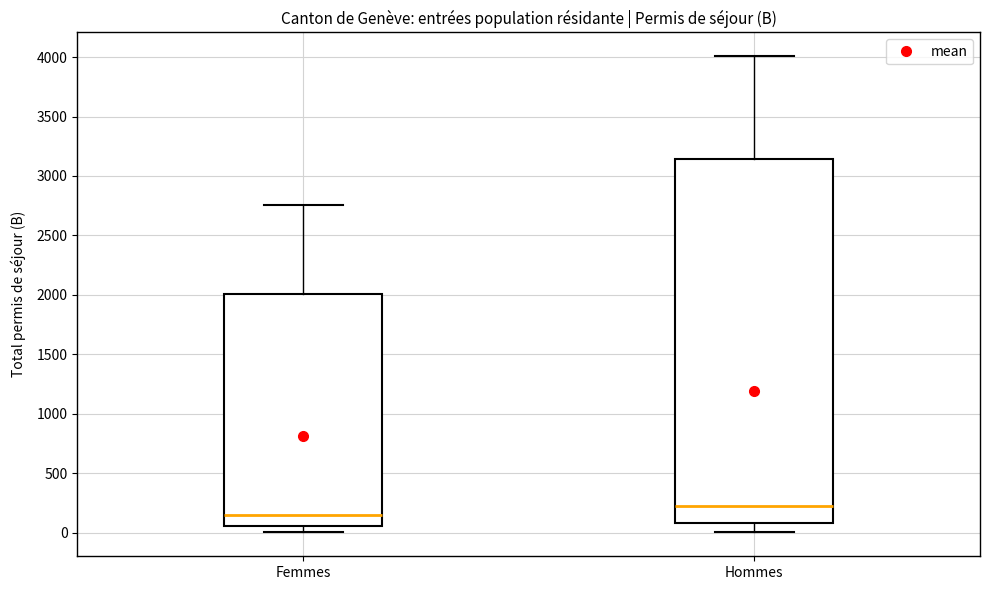

Which box is the tallest, from its lower edge to its upper edge?

Hommes